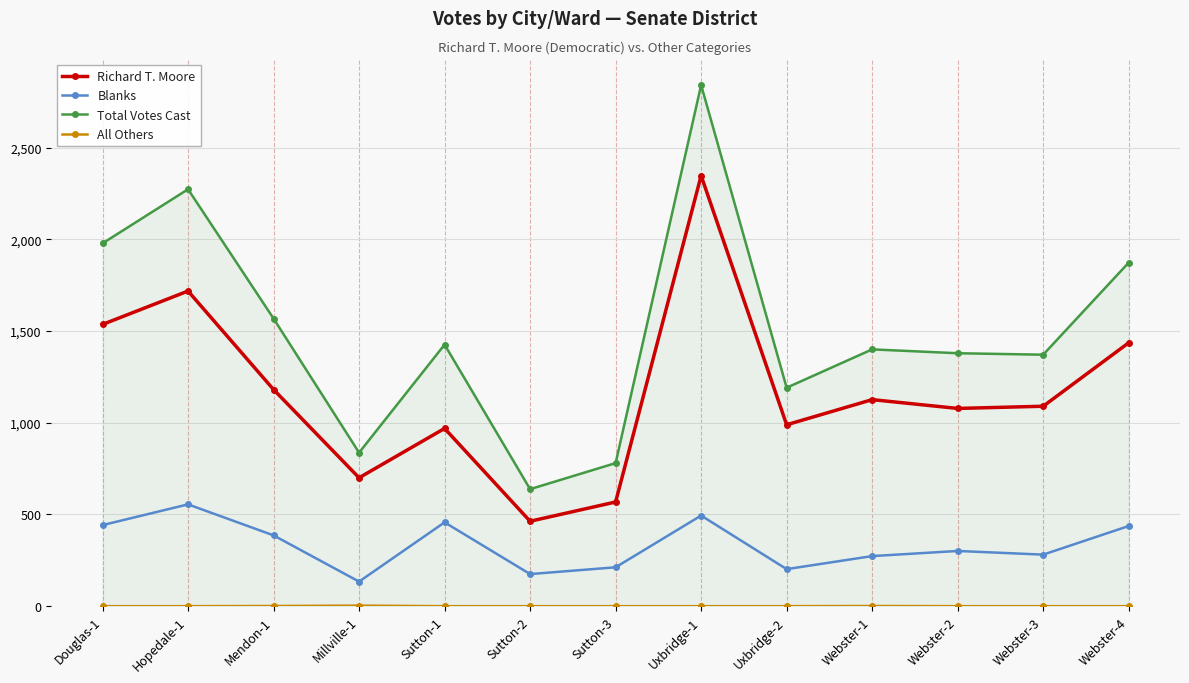

Does the chart have visible grid lines?

Yes